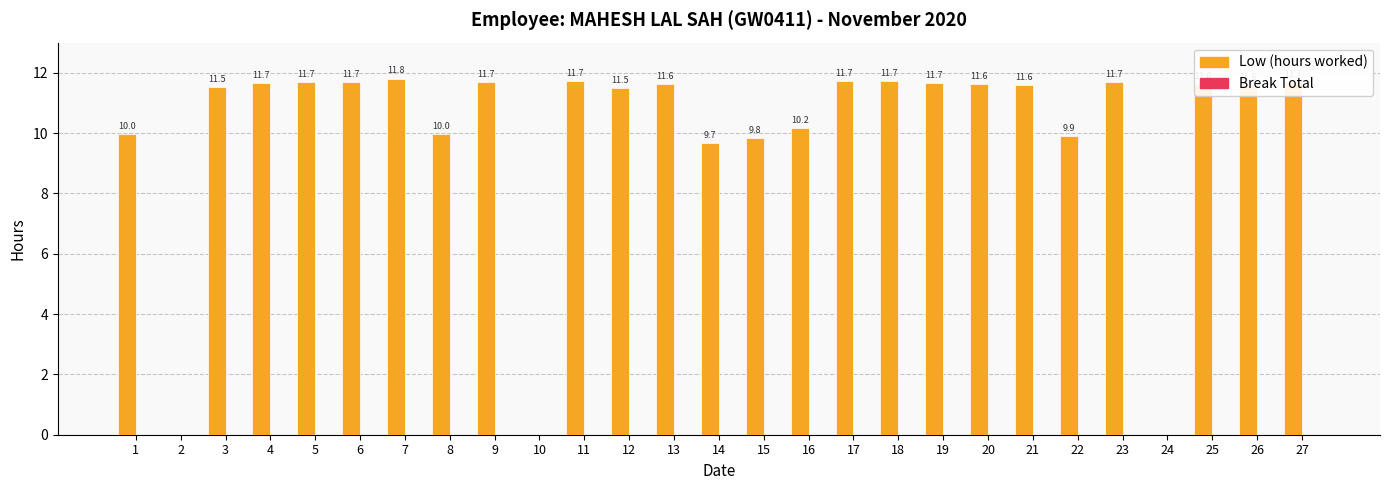

What is the approximate value at 14?

9.7